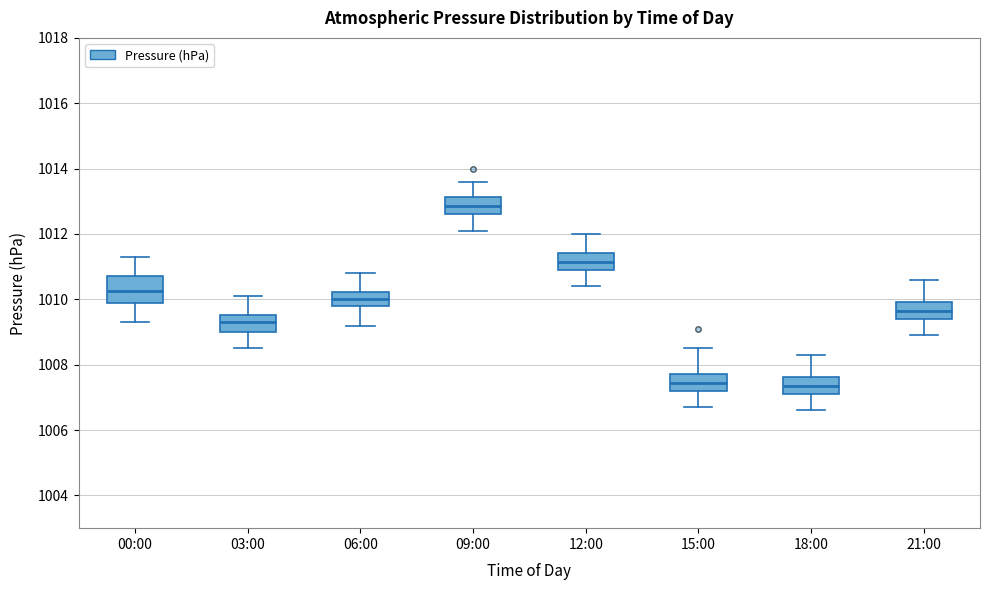

Reading left to right, transcribe this box plot: for each box, give where its median line is, the range the box spans, and where its two whiskers end, as read against the y-axis. The values are not printed on the chart, so give them approximately, as read against the axis.

00:00: median 1010.2, box 1009.8 to 1010.8, whiskers 1009.4 to 1011.4
03:00: median 1009.4, box 1009.0 to 1009.6, whiskers 1008.6 to 1010.2
06:00: median 1010.0, box 1009.8 to 1010.2, whiskers 1009.2 to 1010.8
09:00: median 1012.8, box 1012.6 to 1013.2, whiskers 1012.2 to 1013.6
12:00: median 1011.2, box 1011.0 to 1011.4, whiskers 1010.4 to 1012.0
15:00: median 1007.4, box 1007.2 to 1007.8, whiskers 1006.8 to 1008.6
18:00: median 1007.4, box 1007.2 to 1007.6, whiskers 1006.6 to 1008.4
21:00: median 1009.6, box 1009.4 to 1010.0, whiskers 1009.0 to 1010.6